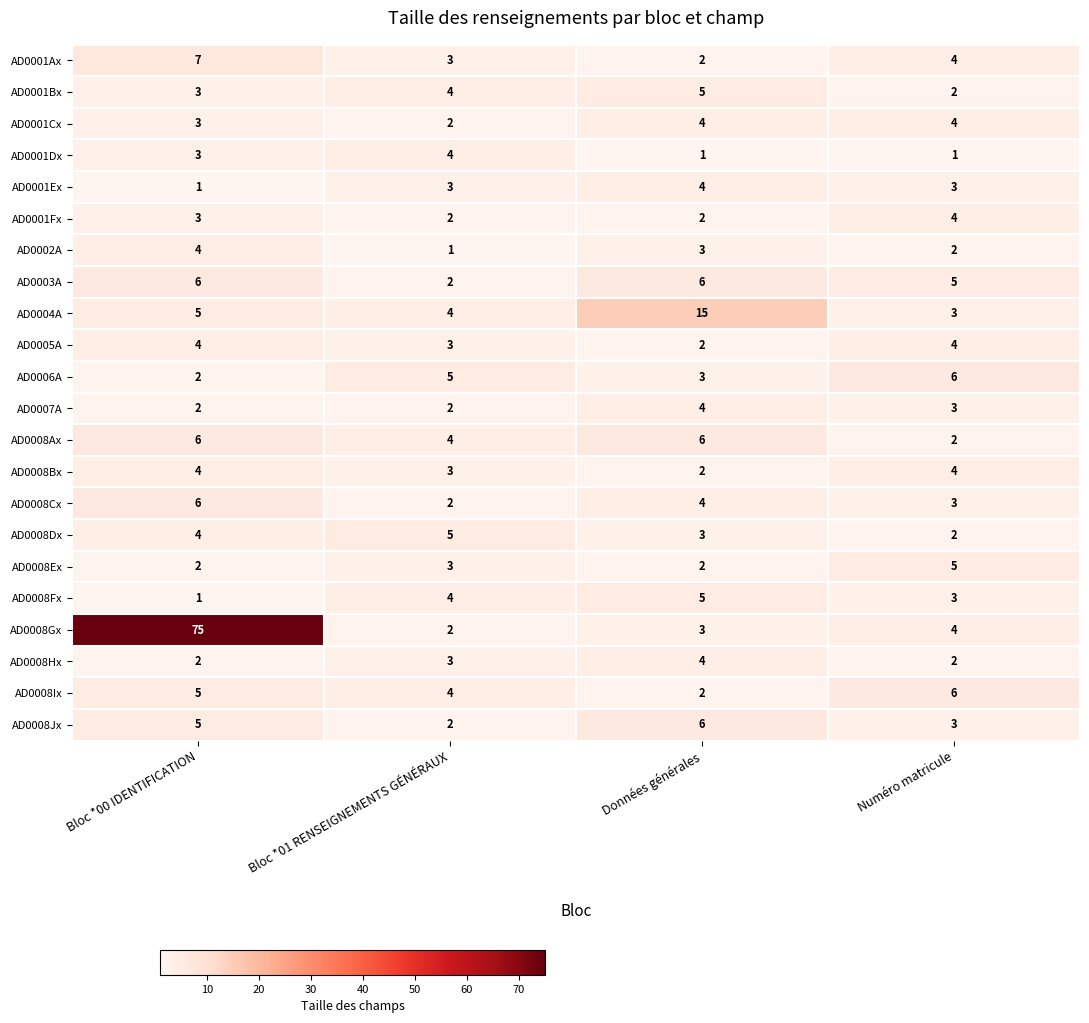

True or false: AD0008Ax has a value of 3 at Bloc *00 IDENTIFICATION.

False